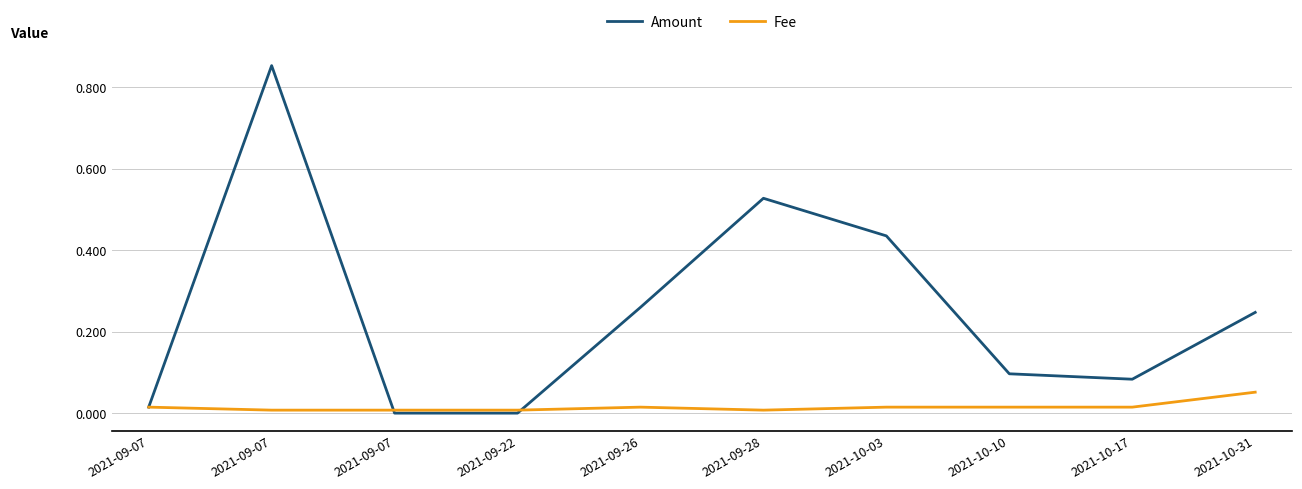

What is the difference between the second highest and minimum values in the Amount series?

0.5